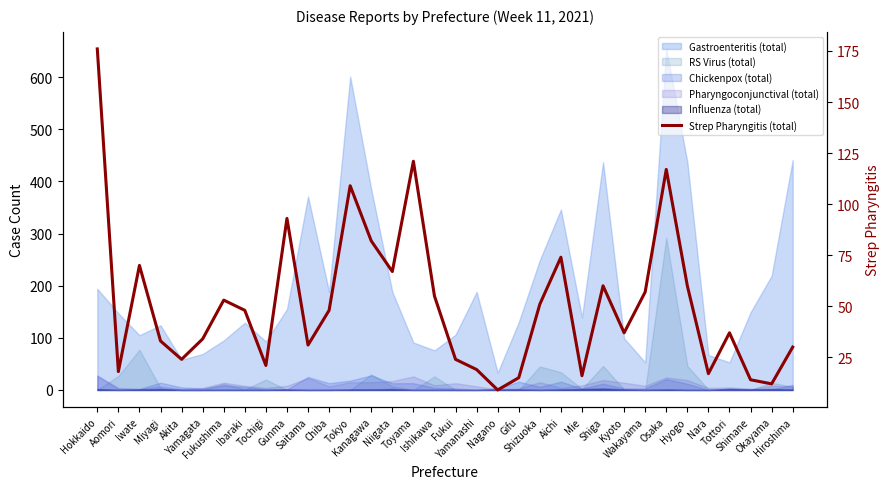

The value at Fukushima is 53. True or false?

True